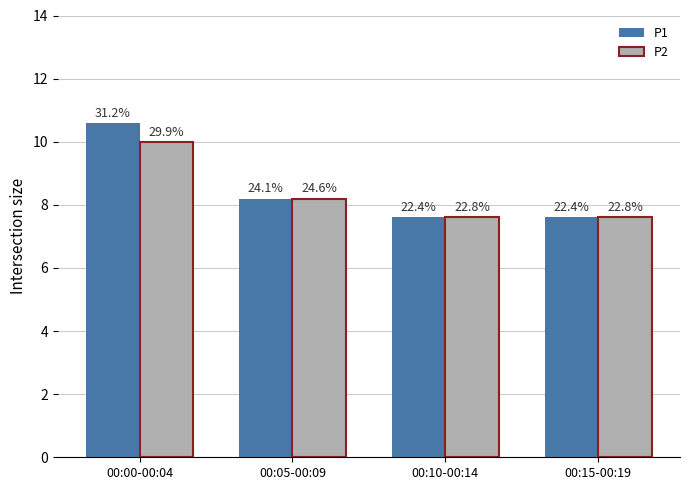

What are all the series names shown in the legend?

P1, P2